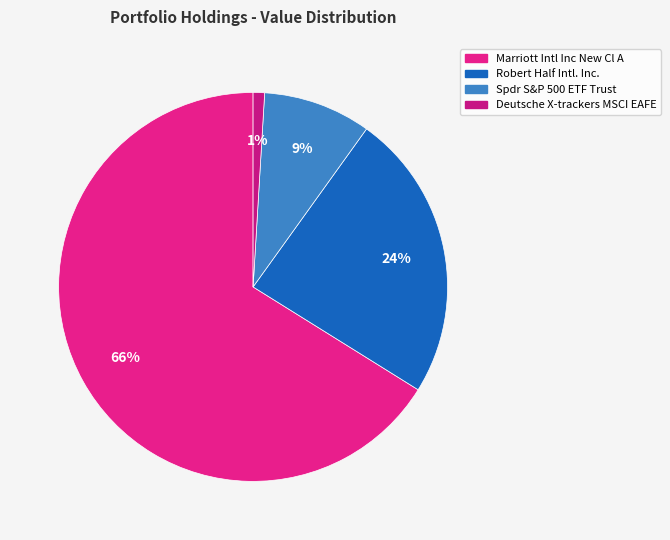

How many segments does this pie chart have?

4